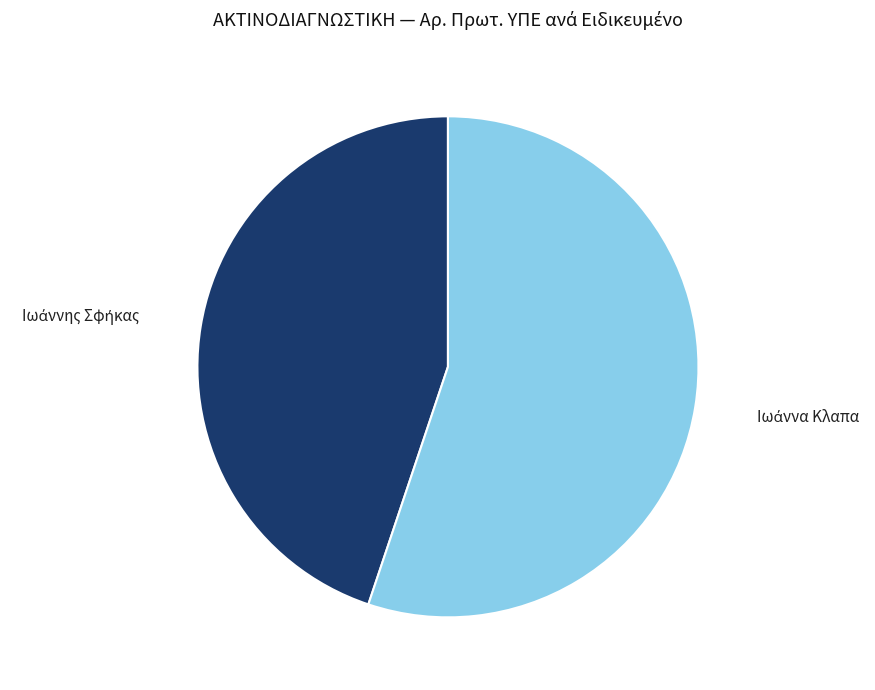

How many slices are in this pie chart?

2